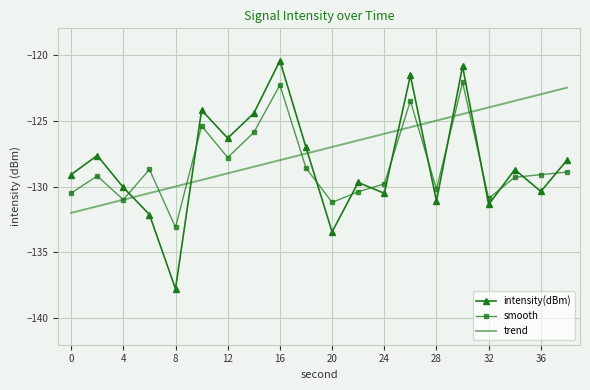

What is the minimum value for trend?

-132.0